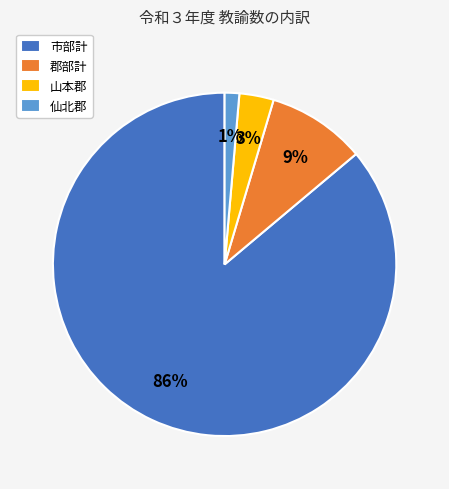

Rank the categories by value from lowest to highest.

仙北郡, 山本郡, 郡部計, 市部計